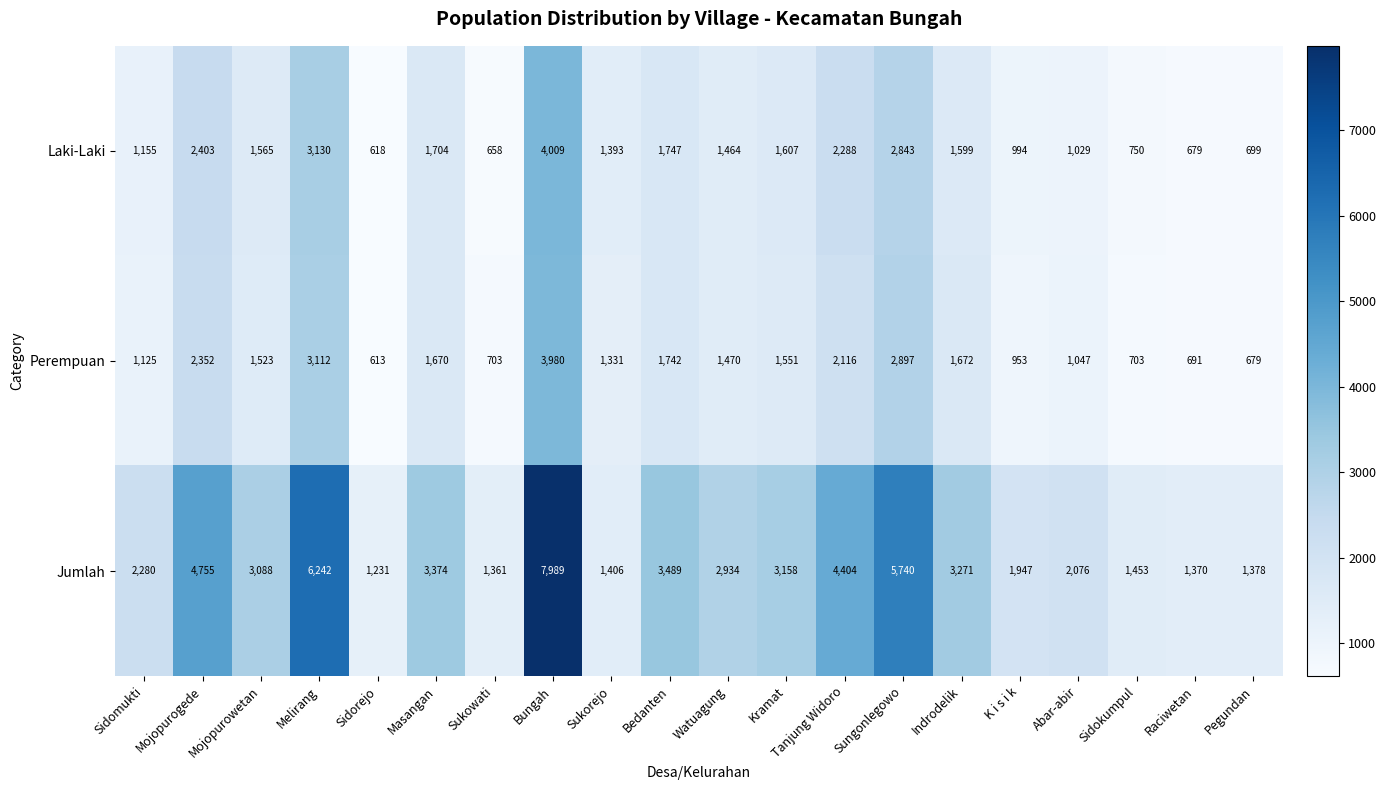

At which category is the sum across all series the highest?

Bungah